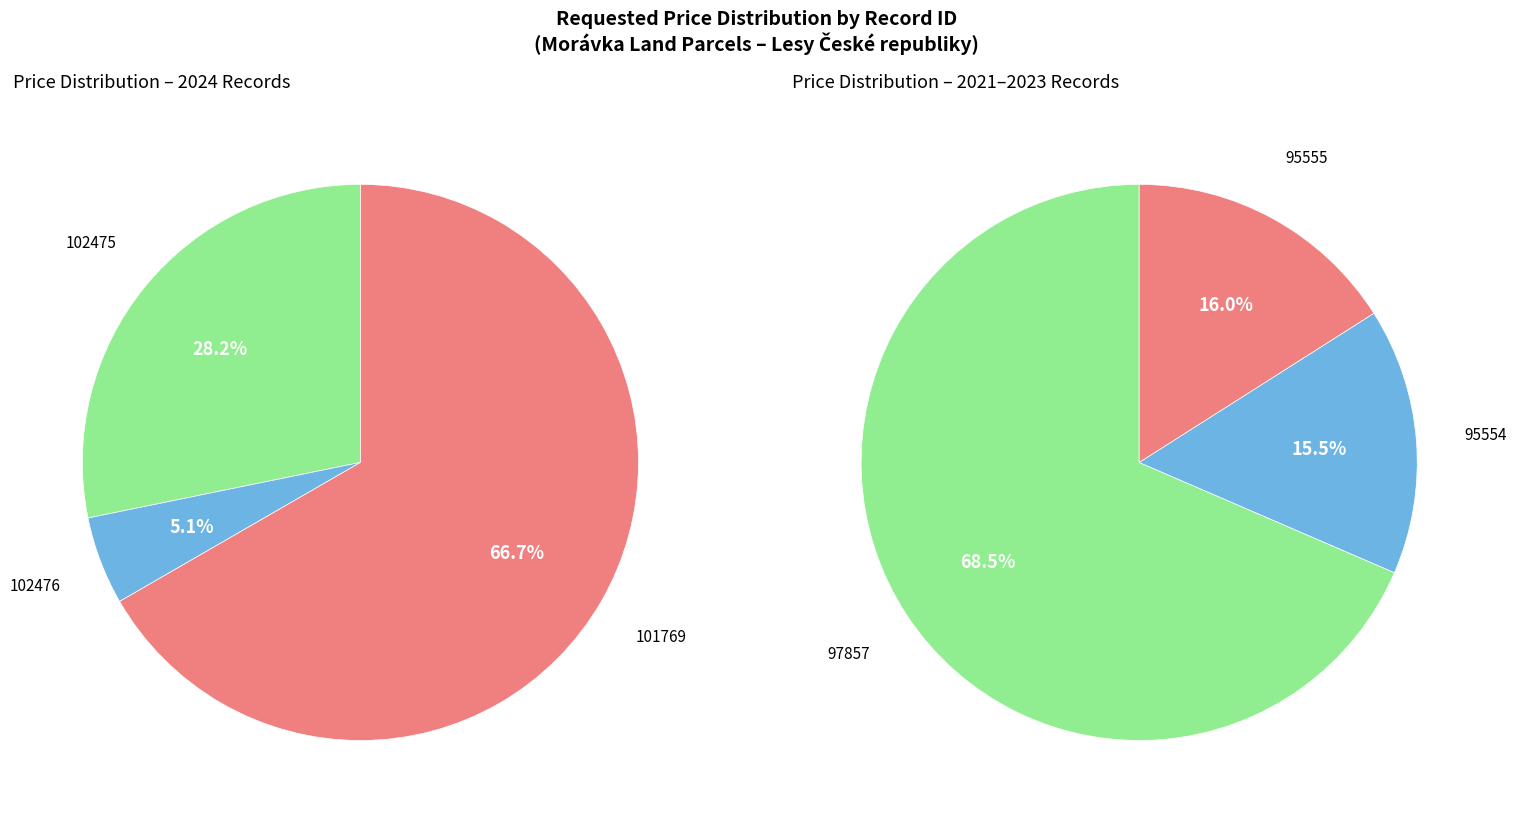

Which slice is the largest?

101769